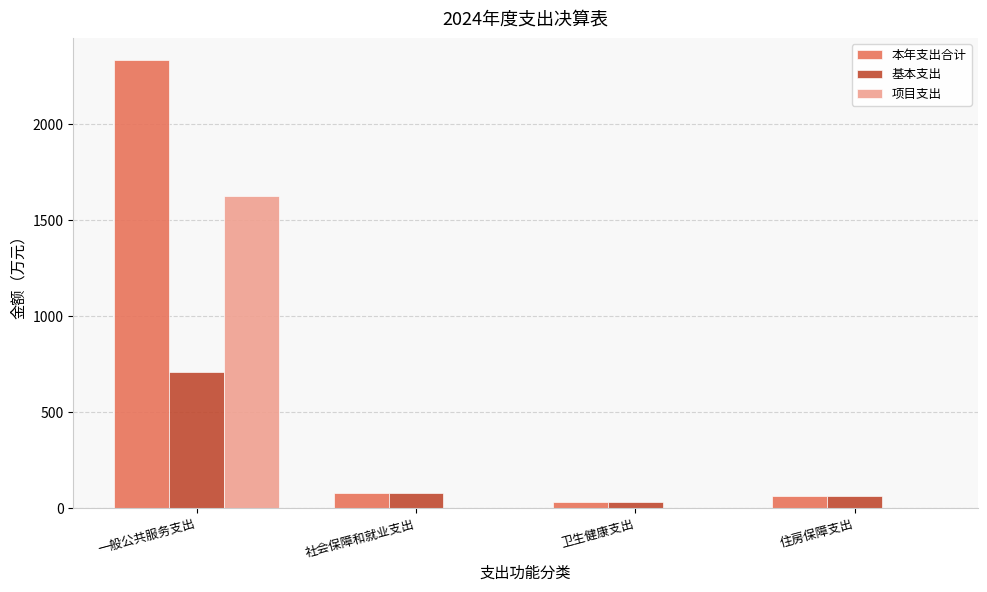

Count the number of data series in this chart.

3